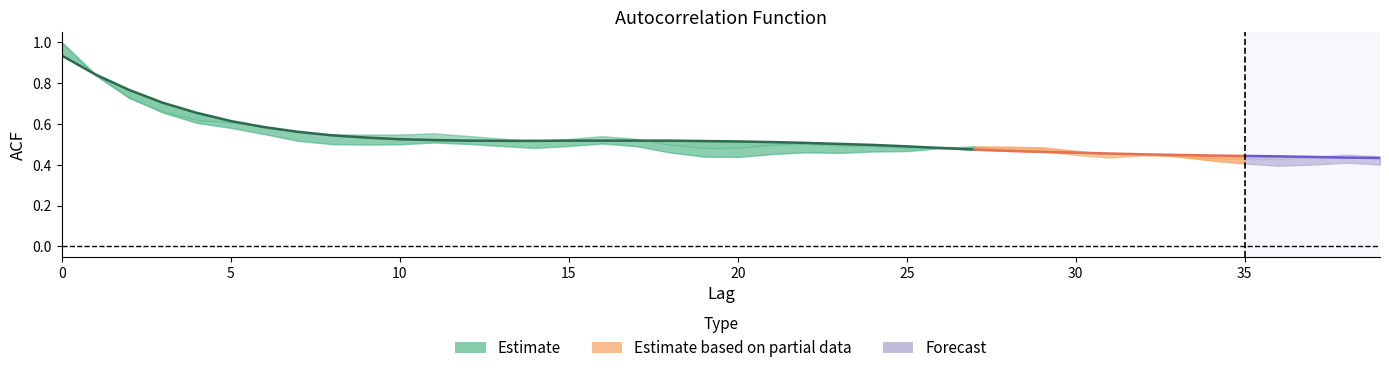

The value of acf_li at 8 is 0.7. True or false?

False